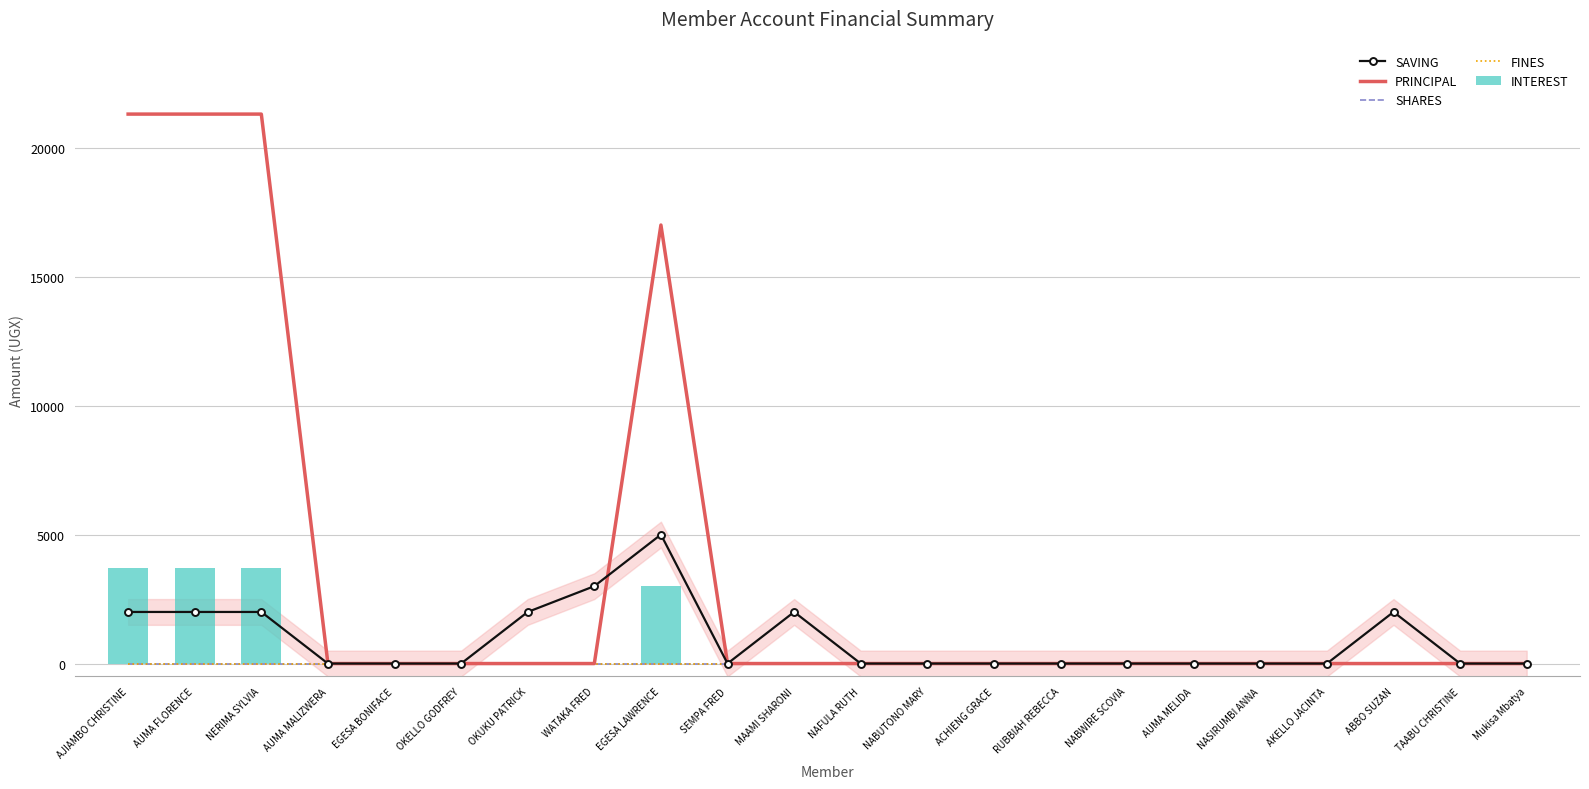

What is the sum of all PRINCIPAL values?

80900